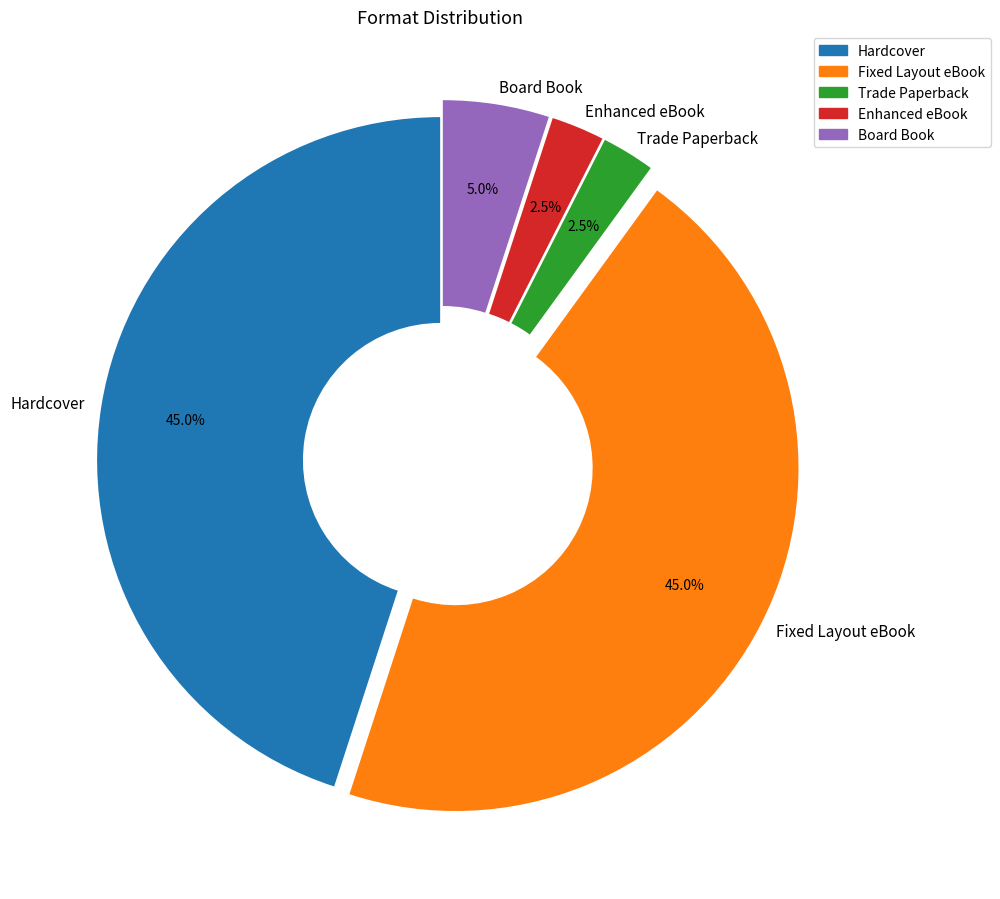

To the nearest percent, what portion does Hardcover represent?

45%